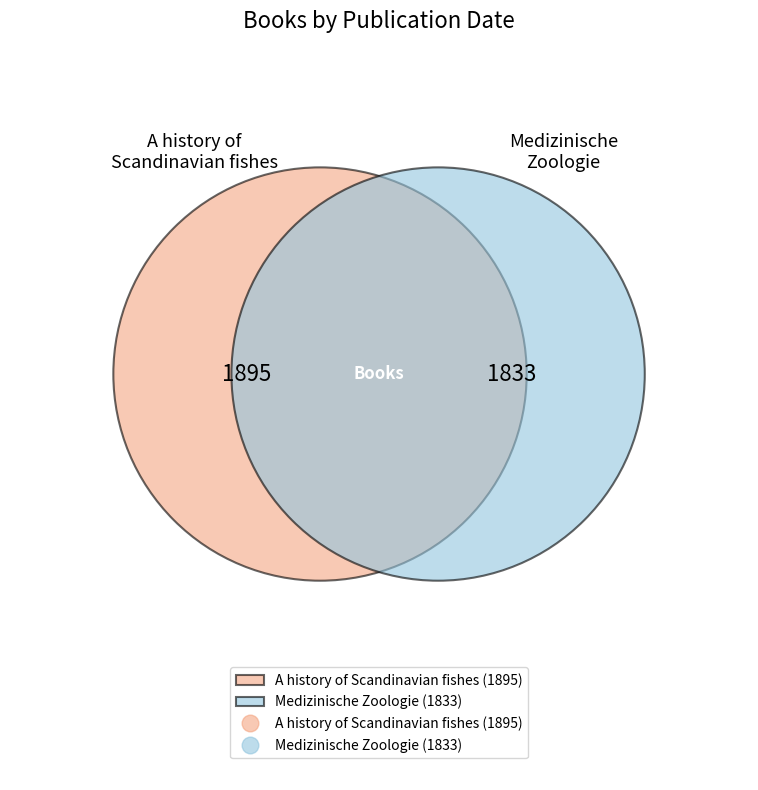

How many slices are in this pie chart?

2